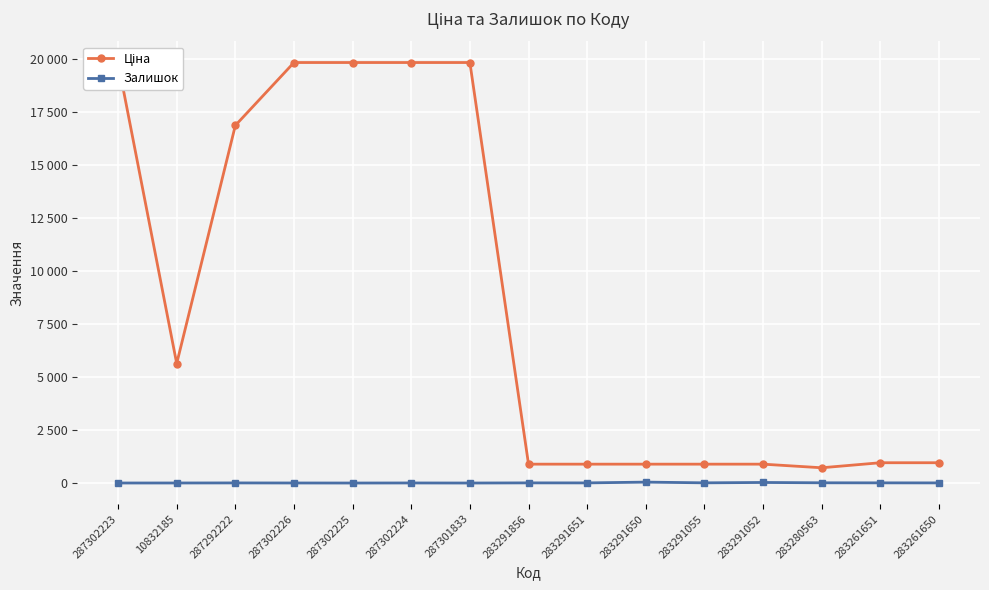

How many lines are shown in the chart?

2